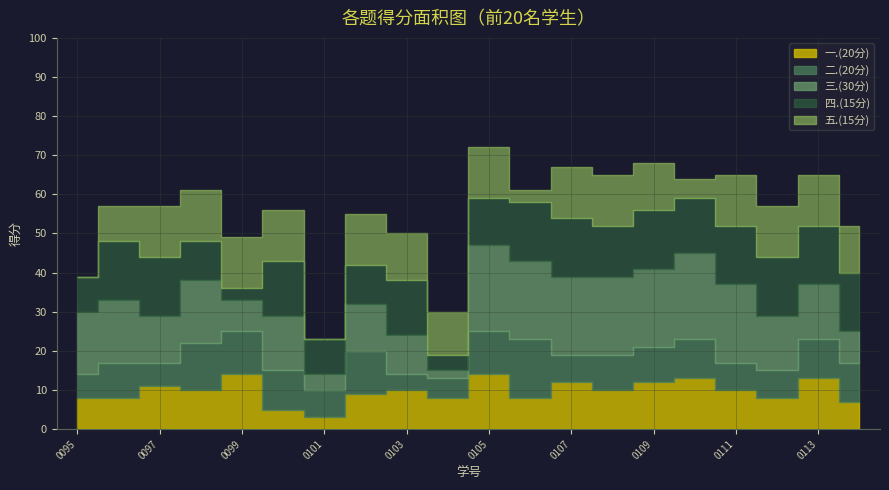

Is the value of 四.(15分) at 2024170107 greater than the value of 三.(30分) at 2024170103?

Yes